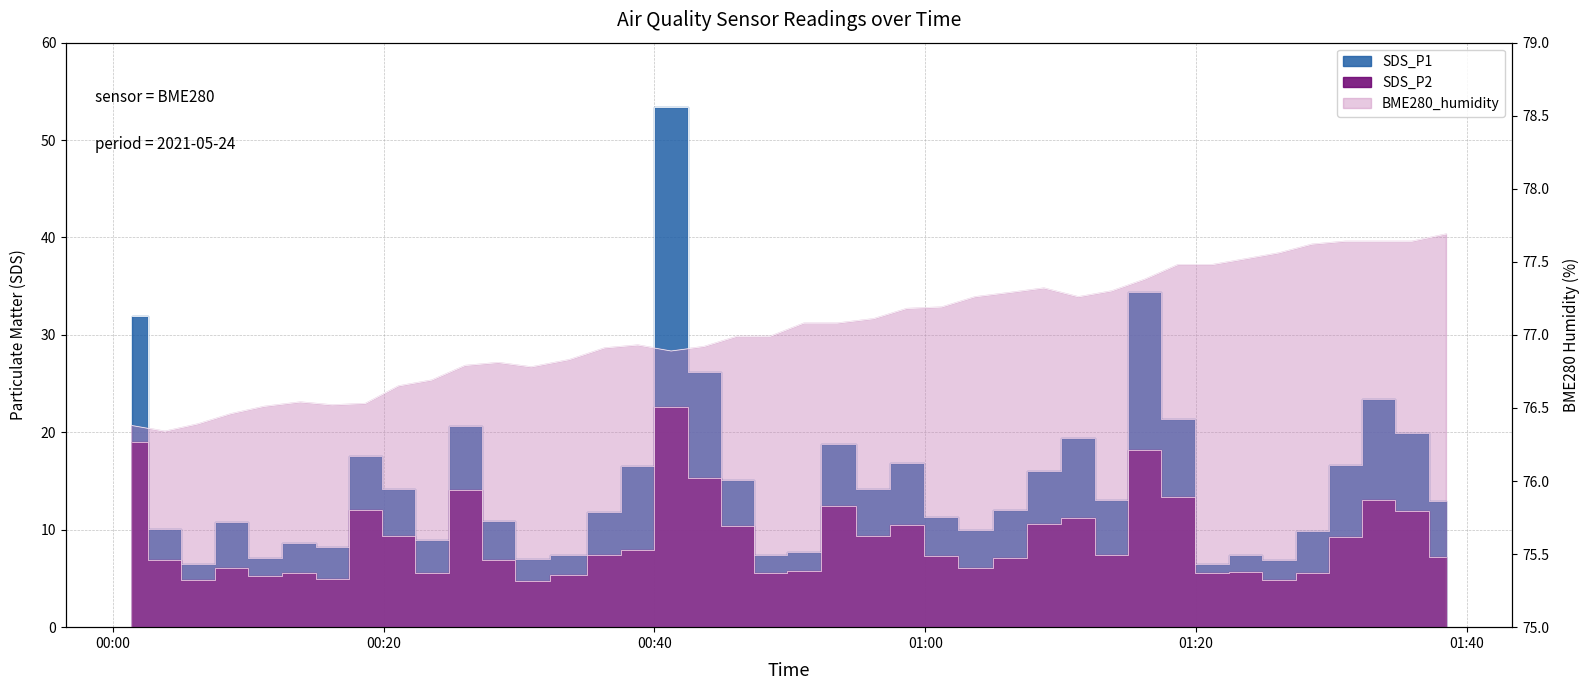

Reading left to right, extract all data points from this chart.

SDS_P1: 2021/05/24 00:01:25=31.9	2021/05/24 00:03:52=10.1	2021/05/24 00:06:18=6.5	2021/05/24 00:08:45=10.8	2021/05/24 00:11:12=7.1	2021/05/24 00:13:52=8.7	2021/05/24 00:16:13=8.2	2021/05/24 00:18:40=17.6	2021/05/24 00:21:07=14.2	2021/05/24 00:23:34=8.9	2021/05/24 00:26:02=20.6	2021/05/24 00:28:29=10.9	2021/05/24 00:30:55=7.0	2021/05/24 00:33:44=7.4	2021/05/24 00:36:20=11.8	2021/05/24 00:38:47=16.5	2021/05/24 00:41:14=53.4	2021/05/24 00:43:41=26.1	2021/05/24 00:46:08=15.1	2021/05/24 00:48:34=7.5	2021/05/24 00:51:03=7.8	2021/05/24 00:53:30=18.8	2021/05/24 00:56:12=14.2	2021/05/24 00:58:39=16.9	2021/05/24 01:01:13=11.3	2021/05/24 01:03:41=9.9	2021/05/24 01:06:19=12.0	2021/05/24 01:08:46=16.0	2021/05/24 01:11:19=19.4	2021/05/24 01:13:46=13.1	2021/05/24 01:16:13=34.4	2021/05/24 01:18:40=21.4	2021/05/24 01:21:11=6.5	2021/05/24 01:23:41=7.5	2021/05/24 01:26:07=6.8	2021/05/24 01:28:34=9.8	2021/05/24 01:31:02=16.6	2021/05/24 01:33:29=23.4	2021/05/24 01:35:56=19.9	2021/05/24 01:38:29=13.0
SDS_P2: 2021/05/24 00:01:25=19.0	2021/05/24 00:03:52=6.9	2021/05/24 00:06:18=4.8	2021/05/24 00:08:45=6.1	2021/05/24 00:11:12=5.2	2021/05/24 00:13:52=5.6	2021/05/24 00:16:13=5.0	2021/05/24 00:18:40=12.0	2021/05/24 00:21:07=9.4	2021/05/24 00:23:34=5.5	2021/05/24 00:26:02=14.0	2021/05/24 00:28:29=6.8	2021/05/24 00:30:55=4.8	2021/05/24 00:33:44=5.3	2021/05/24 00:36:20=7.4	2021/05/24 00:38:47=7.9	2021/05/24 00:41:14=22.6	2021/05/24 00:43:41=15.3	2021/05/24 00:46:08=10.3	2021/05/24 00:48:34=5.6	2021/05/24 00:51:03=5.8	2021/05/24 00:53:30=12.4	2021/05/24 00:56:12=9.4	2021/05/24 00:58:39=10.5	2021/05/24 01:01:13=7.3	2021/05/24 01:03:41=6.0	2021/05/24 01:06:19=7.0	2021/05/24 01:08:46=10.6	2021/05/24 01:11:19=11.2	2021/05/24 01:13:46=7.4	2021/05/24 01:16:13=18.2	2021/05/24 01:18:40=13.3	2021/05/24 01:21:11=5.5	2021/05/24 01:23:41=5.6	2021/05/24 01:26:07=4.8	2021/05/24 01:28:34=5.6	2021/05/24 01:31:02=9.2	2021/05/24 01:33:29=13.1	2021/05/24 01:35:56=11.9	2021/05/24 01:38:29=7.2
BME280_humidity: 2021/05/24 00:01:25=76.4	2021/05/24 00:03:52=76.3	2021/05/24 00:06:18=76.4	2021/05/24 00:08:45=76.5	2021/05/24 00:11:12=76.5	2021/05/24 00:13:52=76.5	2021/05/24 00:16:13=76.5	2021/05/24 00:18:40=76.5	2021/05/24 00:21:07=76.7	2021/05/24 00:23:34=76.7	2021/05/24 00:26:02=76.8	2021/05/24 00:28:29=76.8	2021/05/24 00:30:55=76.8	2021/05/24 00:33:44=76.8	2021/05/24 00:36:20=76.9	2021/05/24 00:38:47=76.9	2021/05/24 00:41:14=76.9	2021/05/24 00:43:41=76.9	2021/05/24 00:46:08=77.0	2021/05/24 00:48:34=77.0	2021/05/24 00:51:03=77.1	2021/05/24 00:53:30=77.1	2021/05/24 00:56:12=77.1	2021/05/24 00:58:39=77.2	2021/05/24 01:01:13=77.2	2021/05/24 01:03:41=77.3	2021/05/24 01:06:19=77.3	2021/05/24 01:08:46=77.3	2021/05/24 01:11:19=77.3	2021/05/24 01:13:46=77.3	2021/05/24 01:16:13=77.4	2021/05/24 01:18:40=77.5	2021/05/24 01:21:11=77.5	2021/05/24 01:23:41=77.5	2021/05/24 01:26:07=77.6	2021/05/24 01:28:34=77.6	2021/05/24 01:31:02=77.6	2021/05/24 01:33:29=77.6	2021/05/24 01:35:56=77.6	2021/05/24 01:38:29=77.7